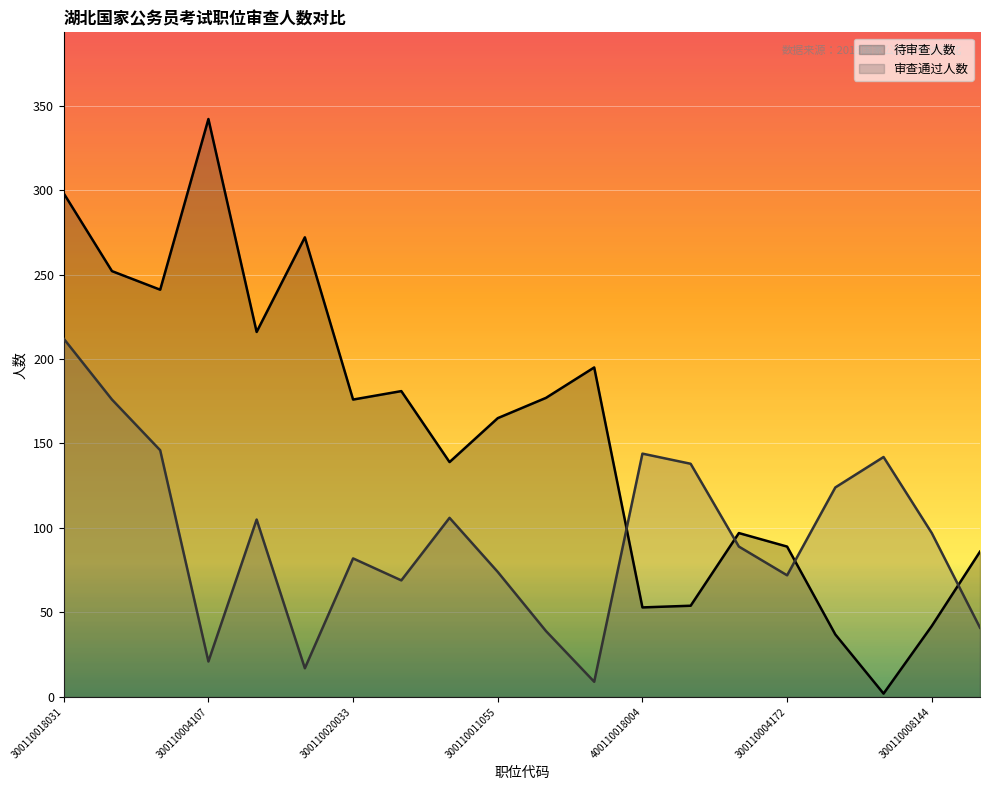

At which label does 待审查人数 reach its minimum?

300110028017